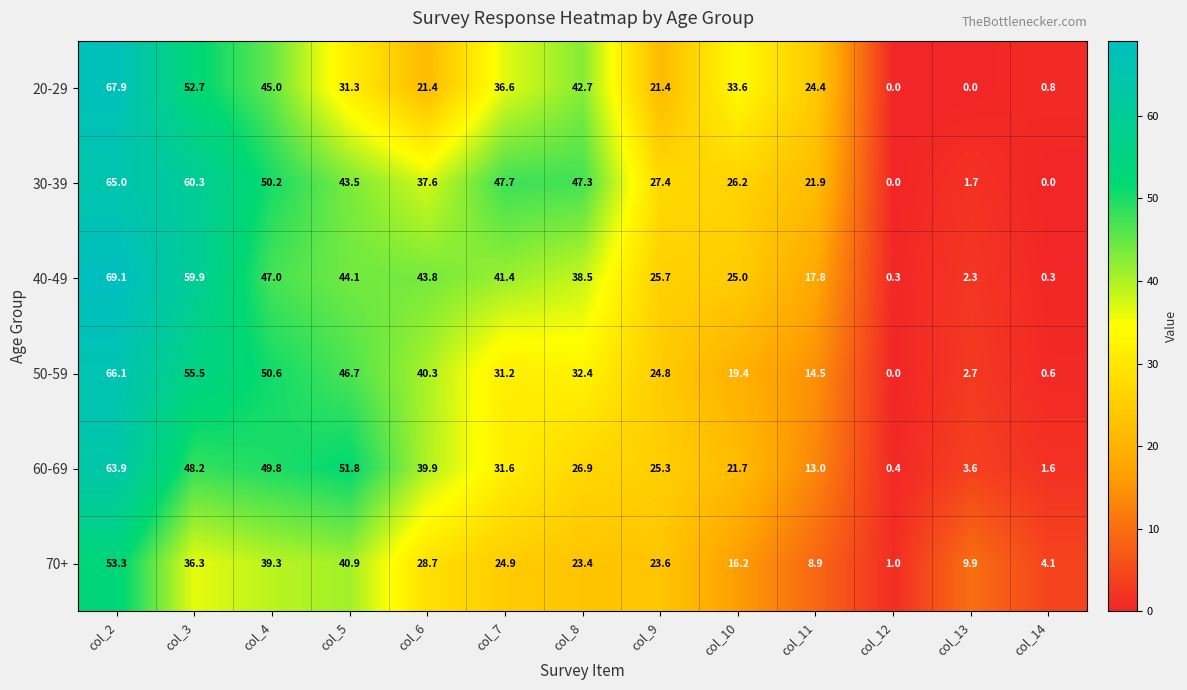

Rank the series at col_3 from lowest to highest value.

70+, 60-69, 20-29, 50-59, 40-49, 30-39